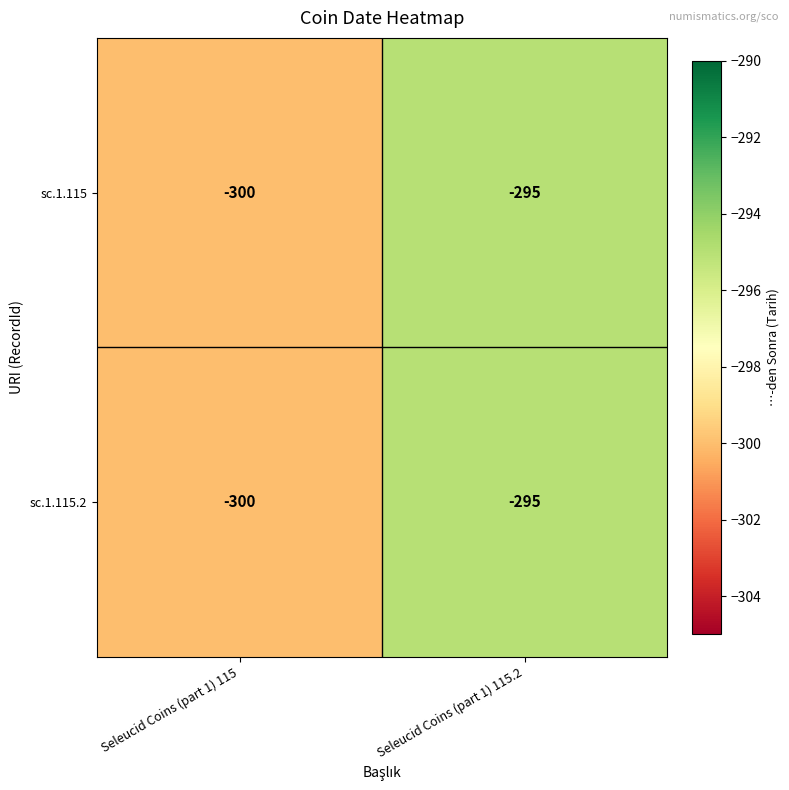

The sc.1.115.2 series shows -503 at Seleucid Coins (part 1) 115. True or false?

False